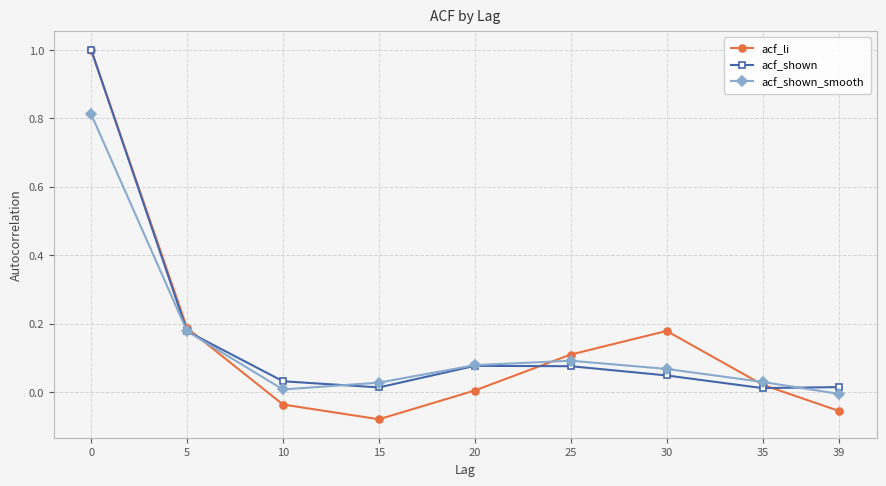

Is the value of acf_shown_smooth at 39 greater than the value of acf_shown at 30?

No